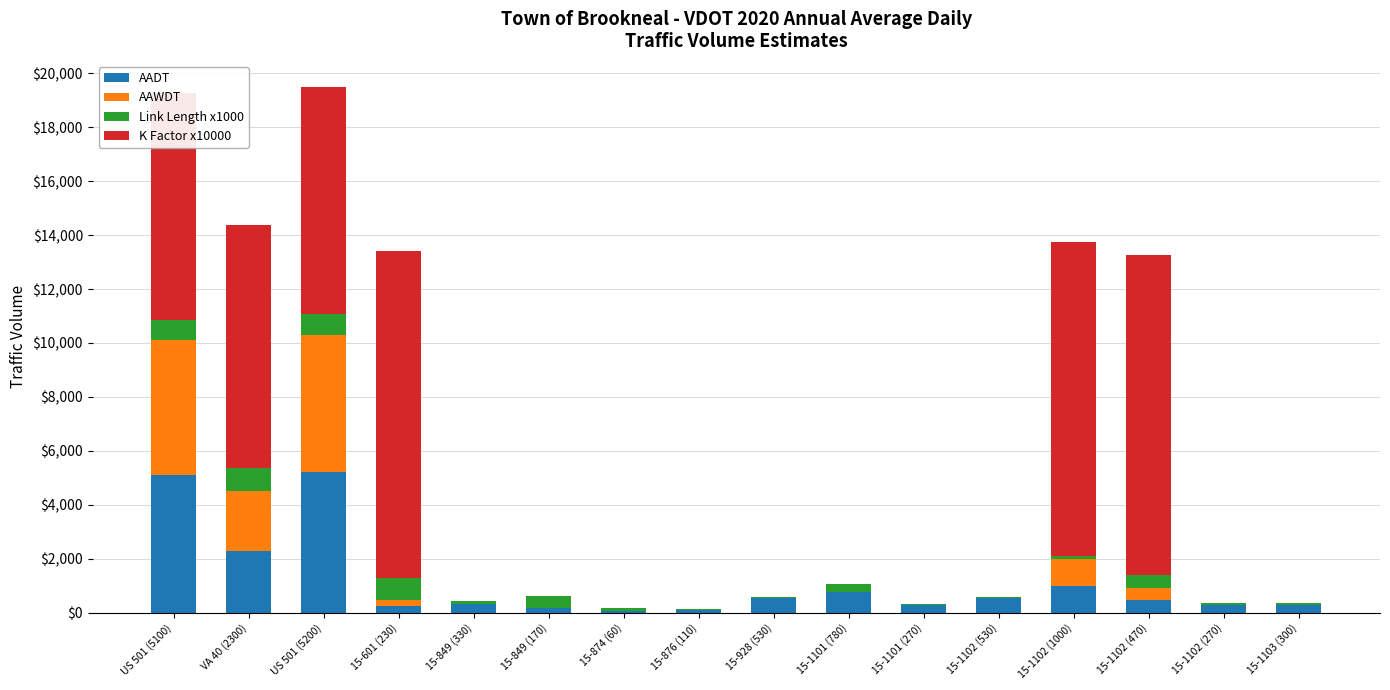

True or false: AADT has a value of 747 at VA 40 (2300).

False